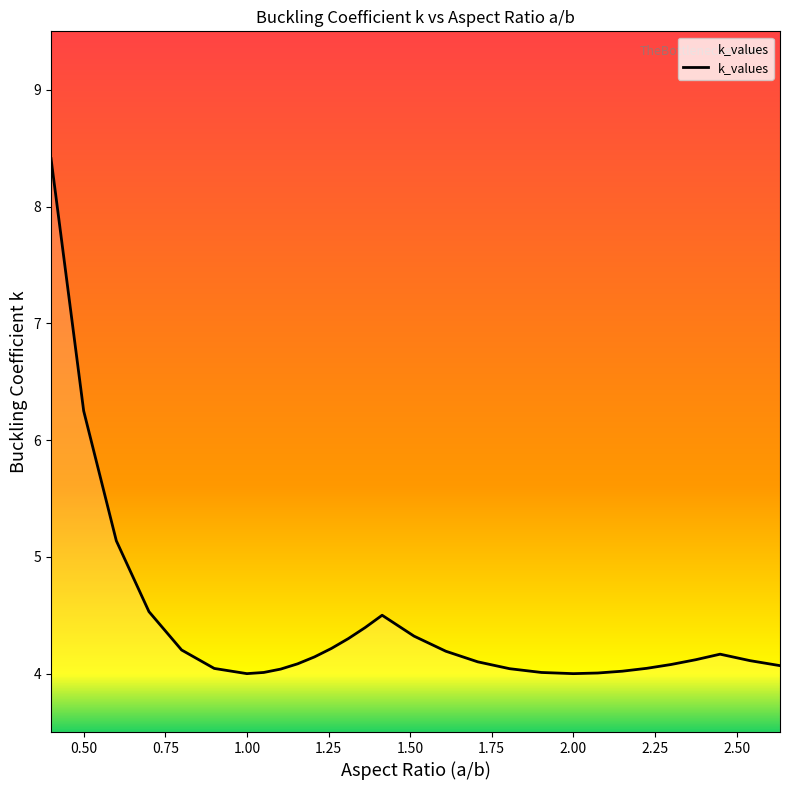

What is the minimum value shown in the chart?

4.0